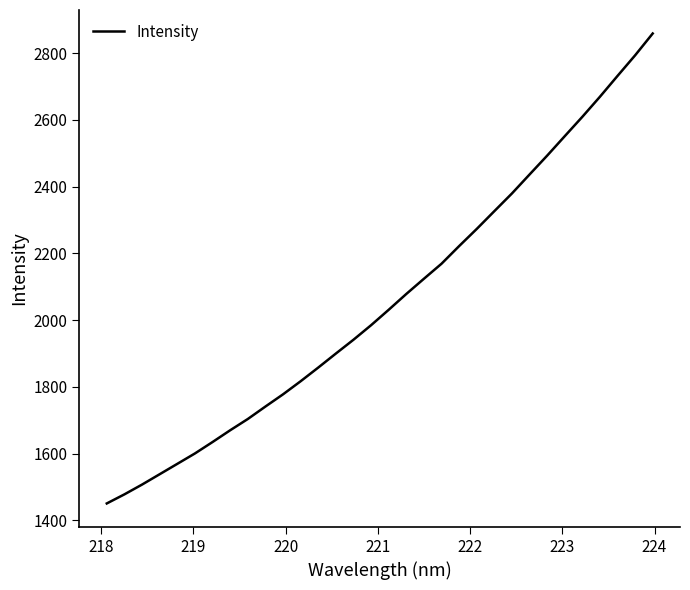

What is the maximum value shown in the chart?

2859.0